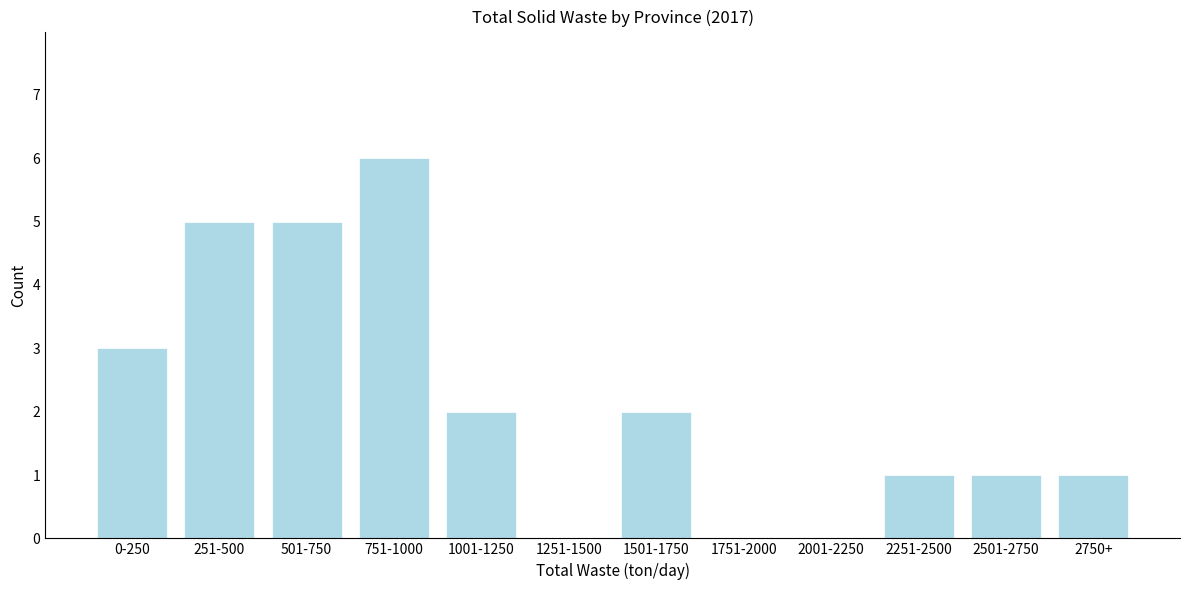

Reading left to right, list all the values displayed in this chart.

0-250=3	251-500=5	501-750=5	751-1000=6	1001-1250=2	1251-1500=0	1501-1750=2	1751-2000=0	2001-2250=0	2251-2500=1	2501-2750=1	2750+=1